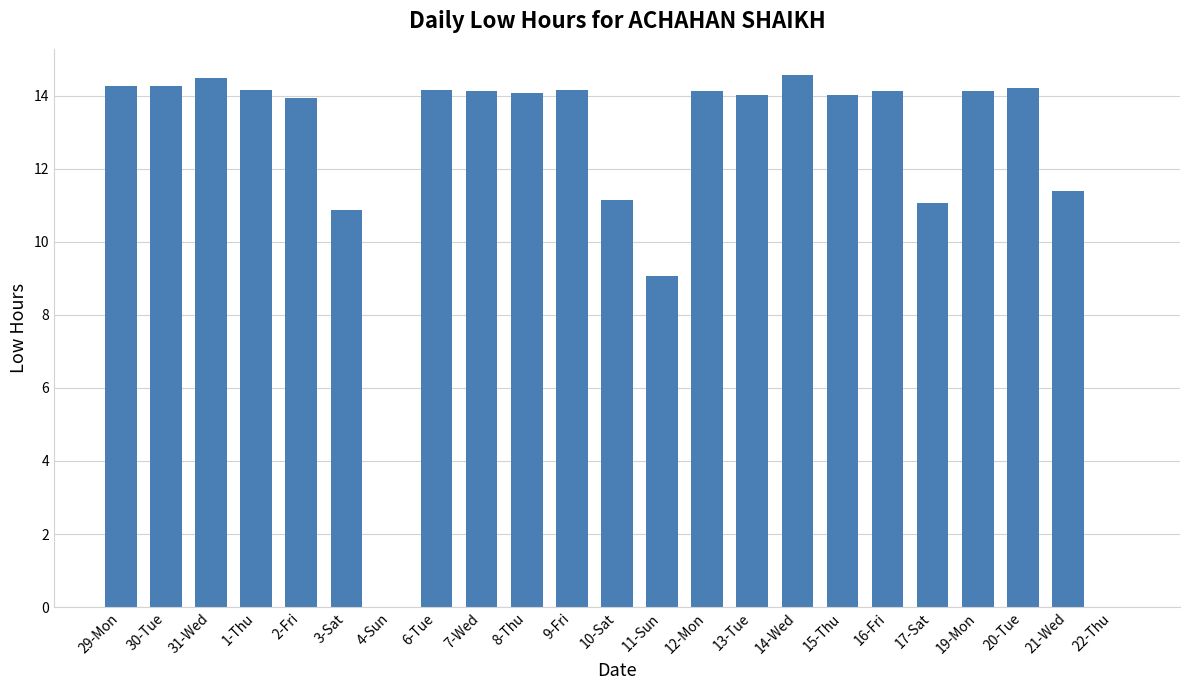

What is the ratio of the value at 21-Wed to the value at 6-Tue?

0.8